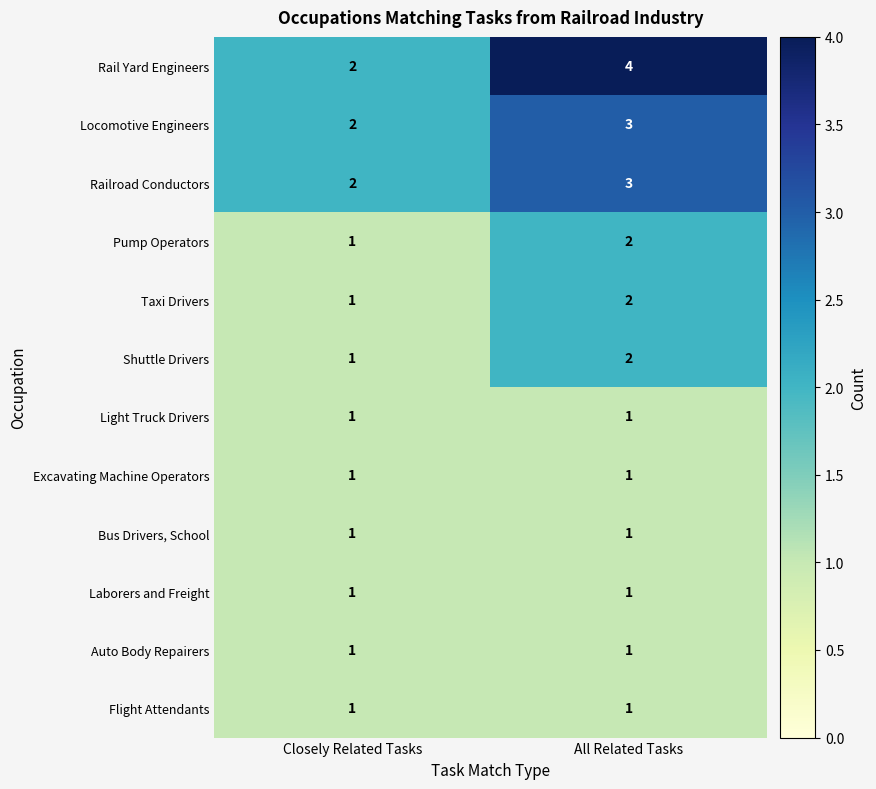

True or false: Bus Drivers, School has a value of 0 at Closely Related Tasks.

False